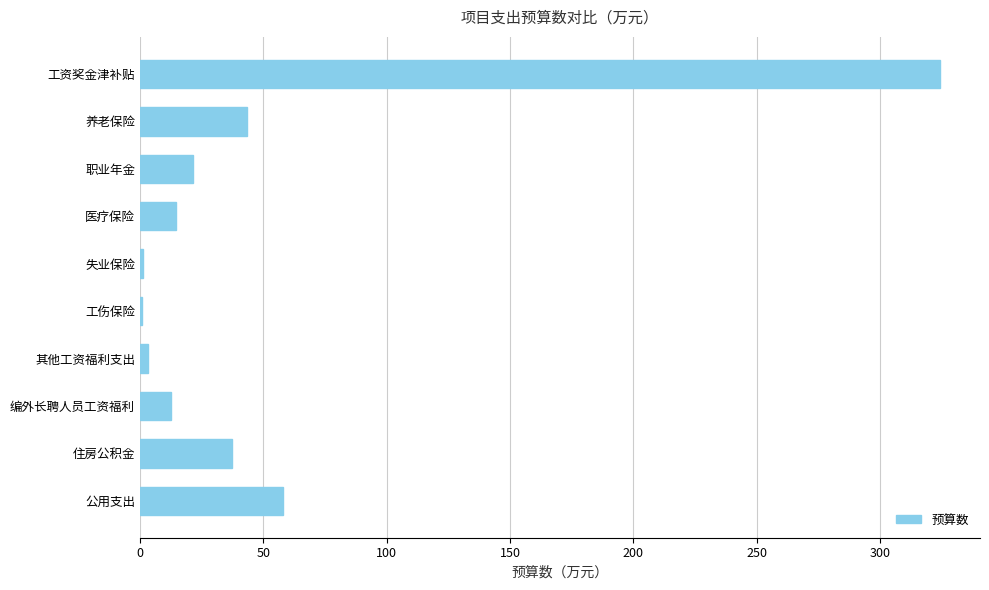

What is the sum of the values at 公用支出 and 职业年金?

79.7